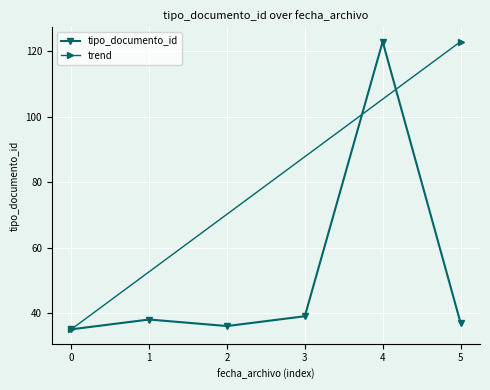

What is the minimum value for tipo_documento_id?

35